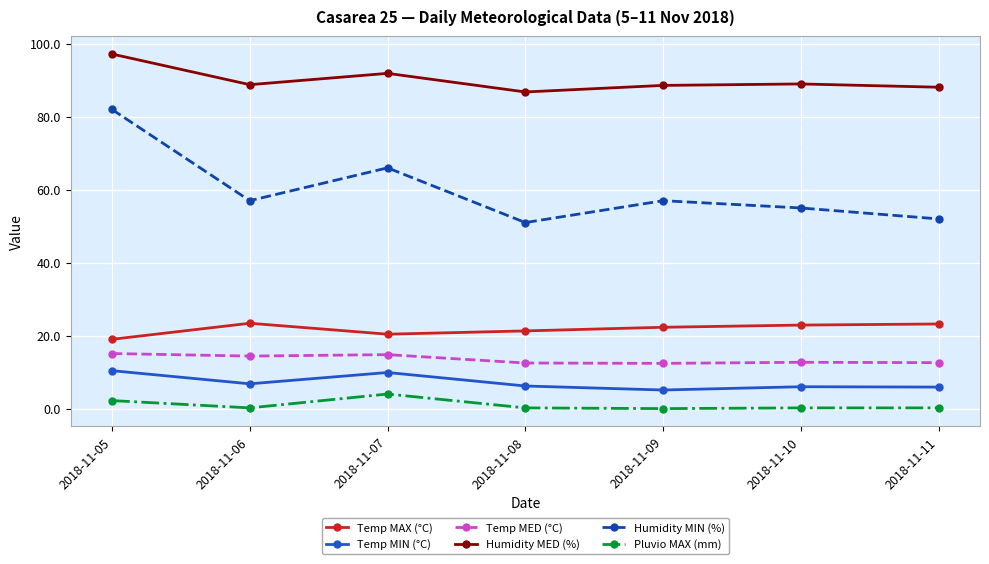

True or false: Temp MAX (°C) has a value of 29.3 at 2018-11-05.

False